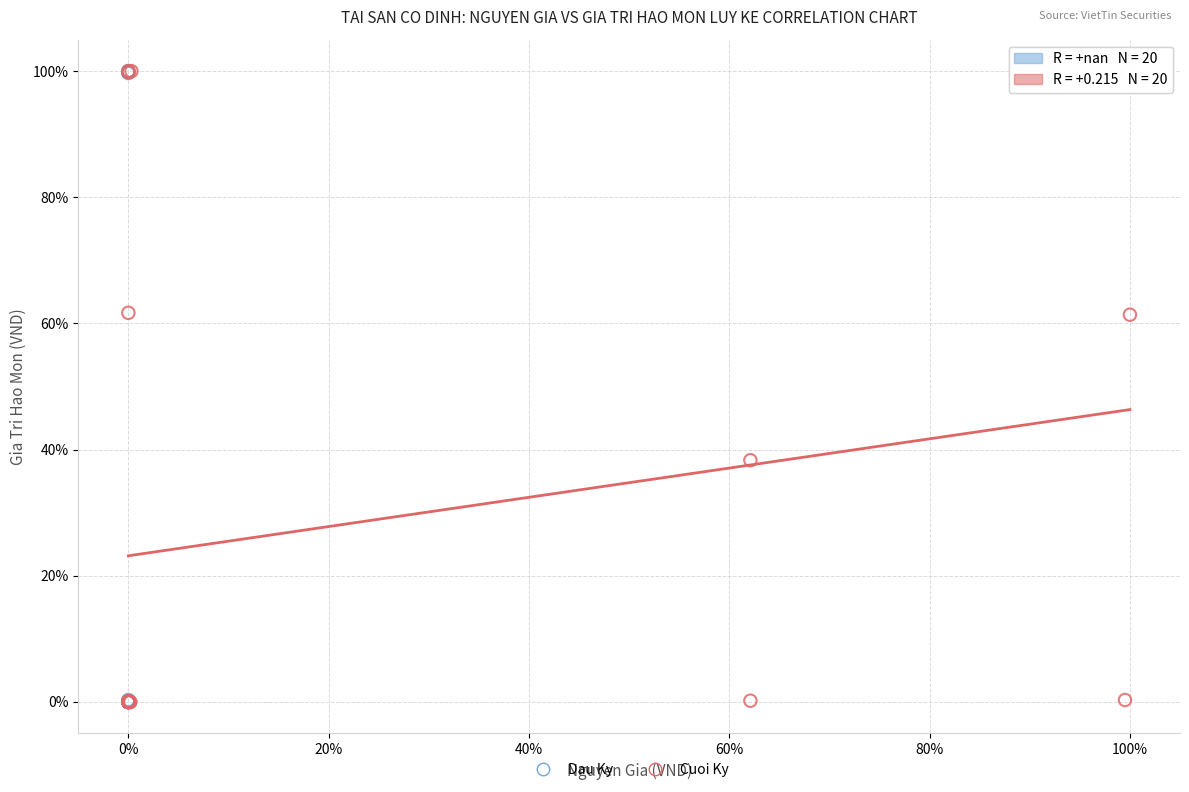

What are all the series names shown in the legend?

Dau Ky, Cuoi Ky